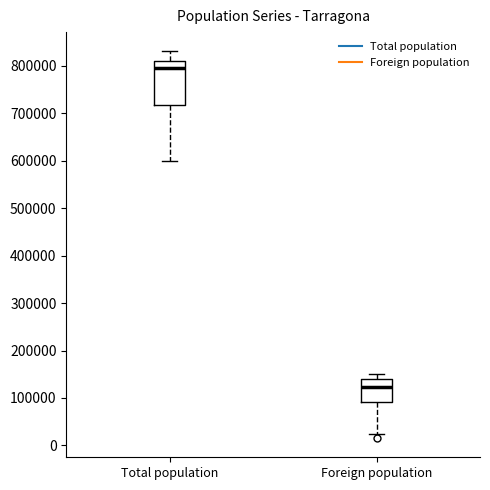

Where does the median line of the box for Foreign population sit on the y-axis? The values are not printed on the chart, so give them approximately, as read against the axis.

120000